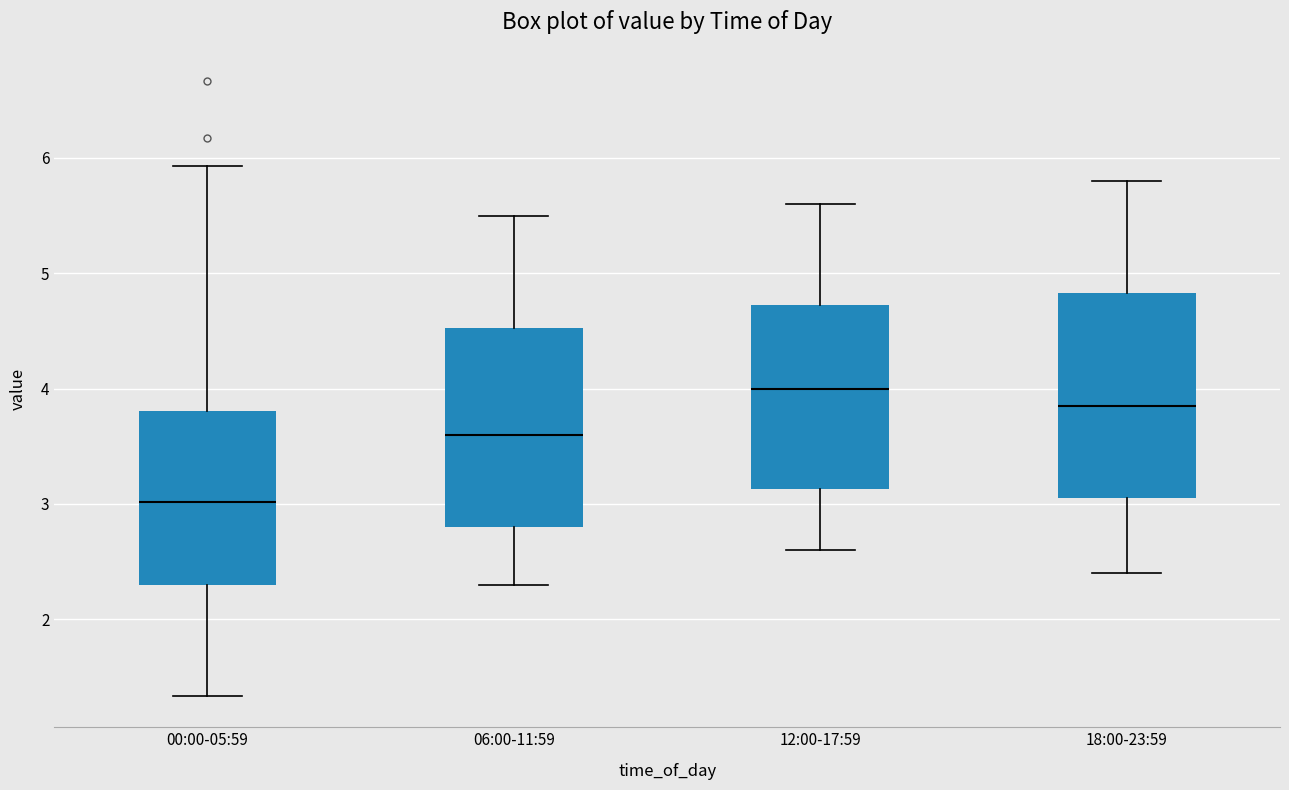

Reading left to right, read every box against the y-axis: the position of its median line, the range the box covers, and the ends of its whiskers. The values are not printed on the chart, so give them approximately, as read against the axis.

00:00-05:59: median 3.0, box 2.3 to 3.8, whiskers 1.3 to 5.9
06:00-11:59: median 3.6, box 2.8 to 4.5, whiskers 2.3 to 5.5
12:00-17:59: median 4.0, box 3.1 to 4.7, whiskers 2.6 to 5.6
18:00-23:59: median 3.9, box 3.1 to 4.8, whiskers 2.4 to 5.8